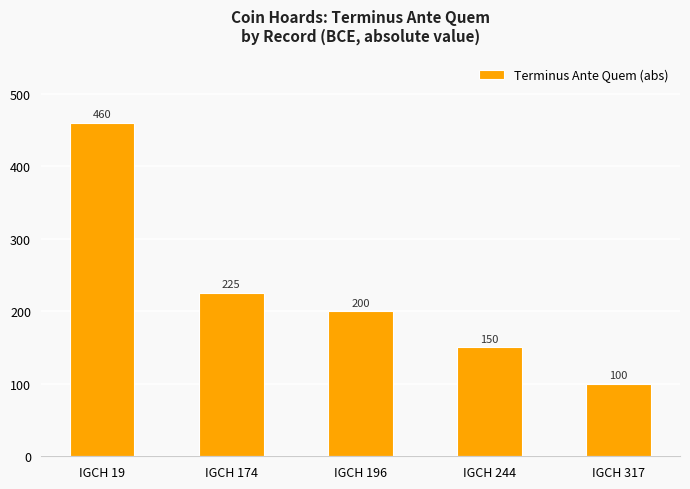

What is the change in value from IGCH 244 to IGCH 317?

-50